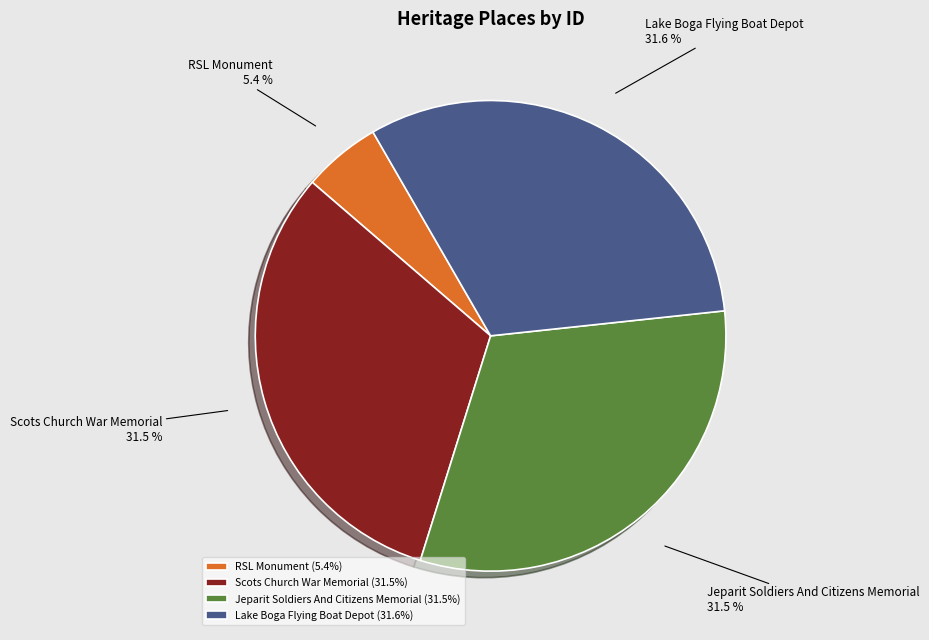

To the nearest percent, what is the difference between the largest and smallest slice percentages?

26%